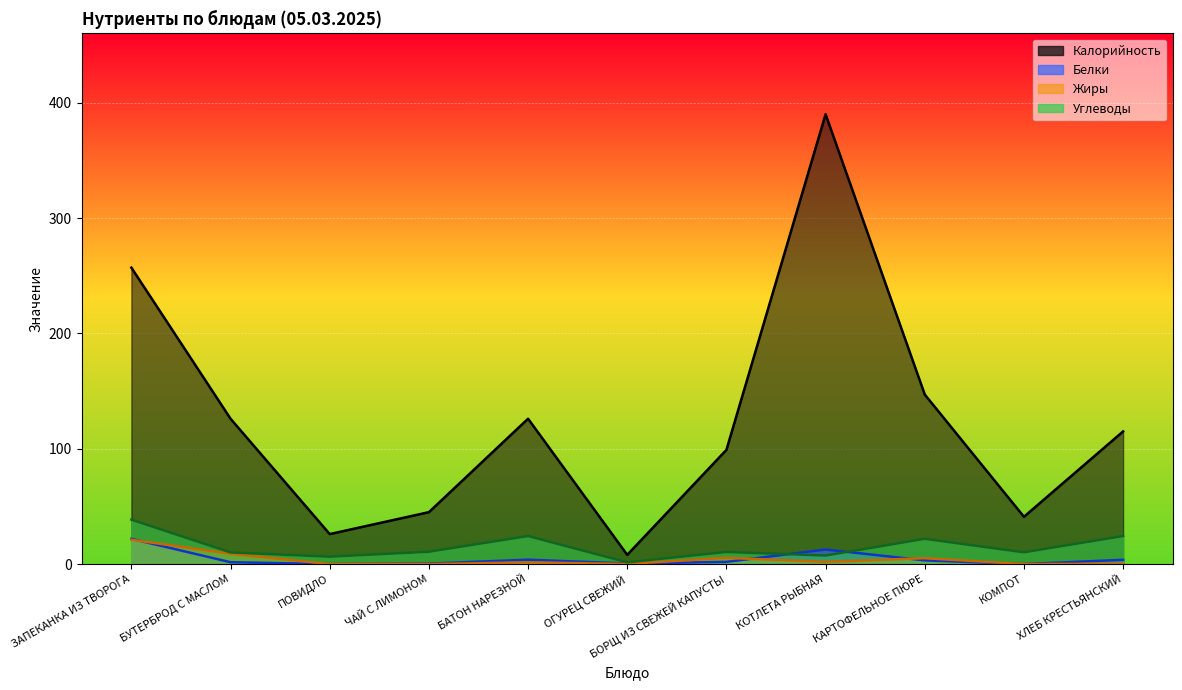

Which series changed the most between БУТЕРБРОД С МАСЛОМ and КОТЛЕТА РЫБНАЯ?

Калорийность